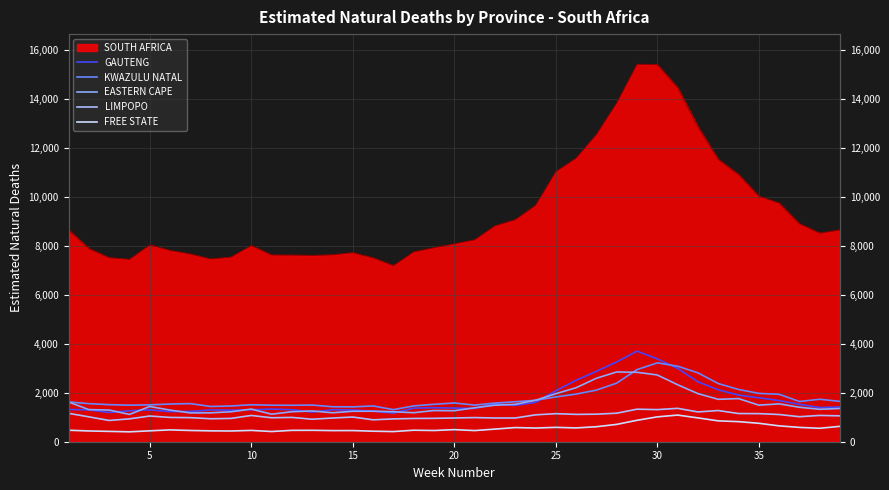

What is the difference between the maximum and second lowest values in the LIMPOPO series?

468.6